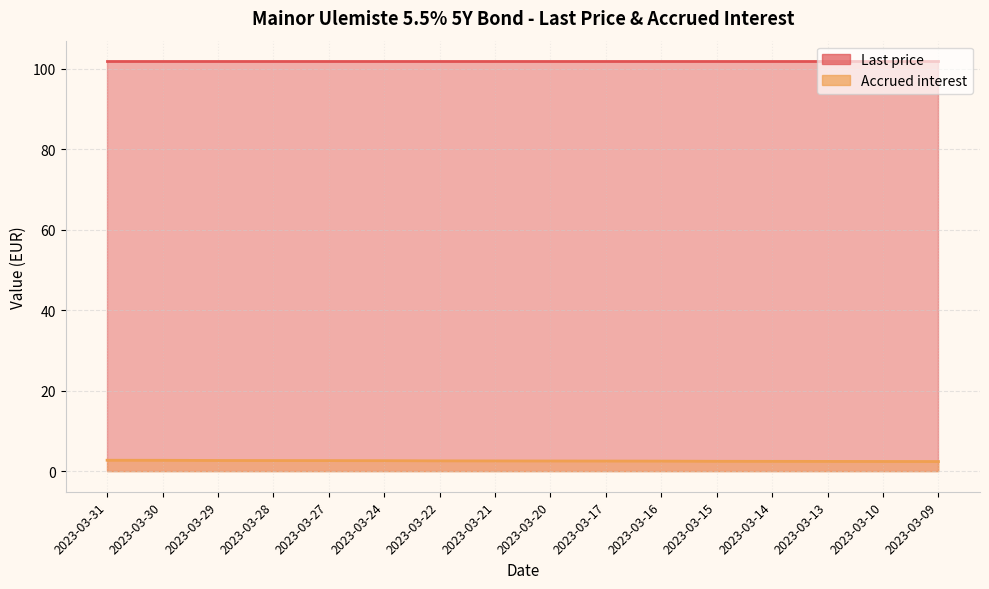

Where is the data nearest to the value 2?

2023-03-09